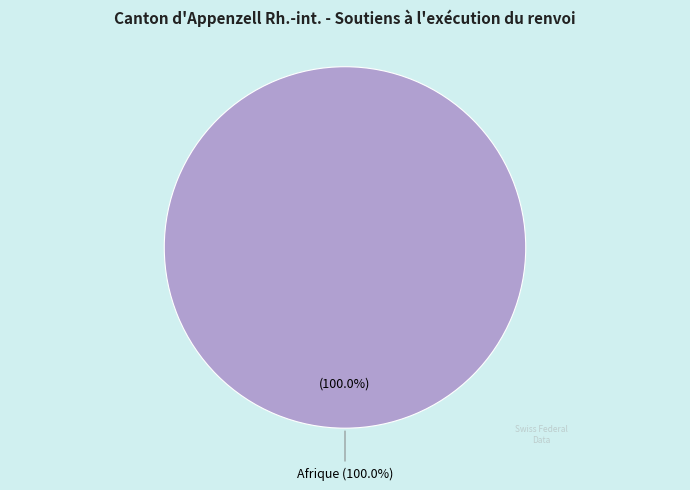

The Afrique slice represents 100% of the pie. True or false?

True